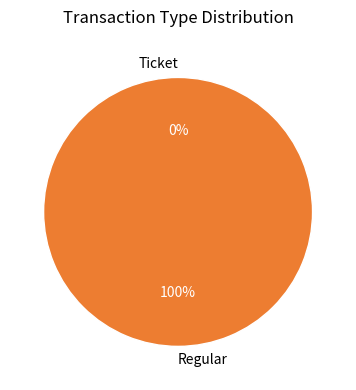

What is the largest slice in the pie chart?

Regular